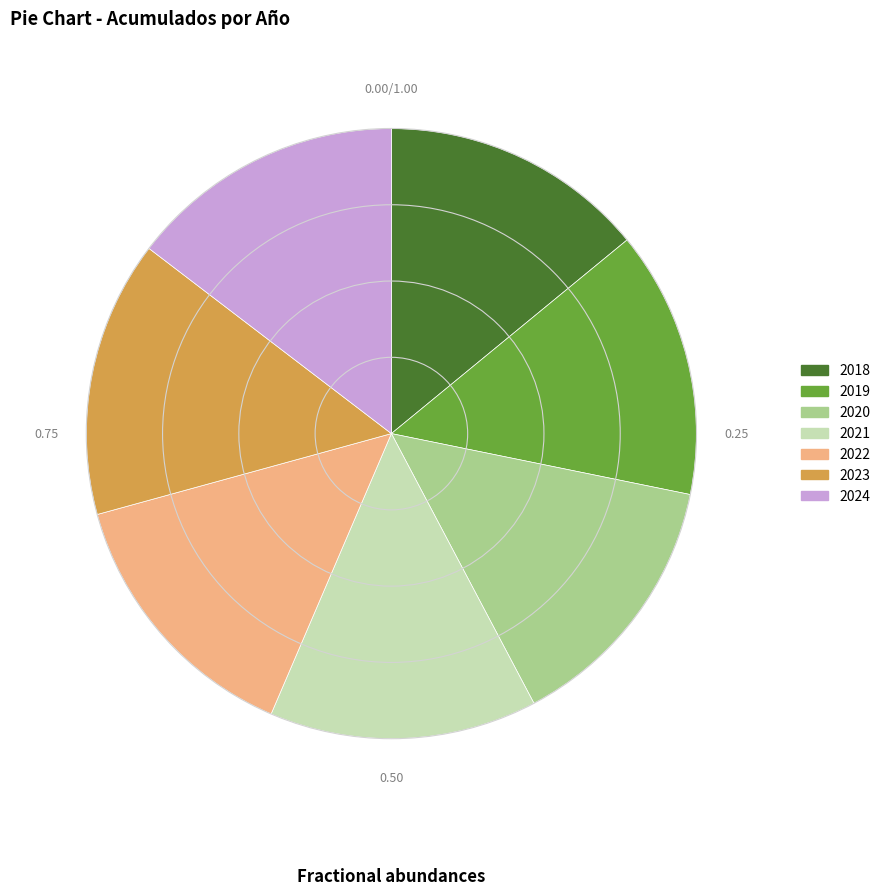

Is there a majority slice in this chart?

No